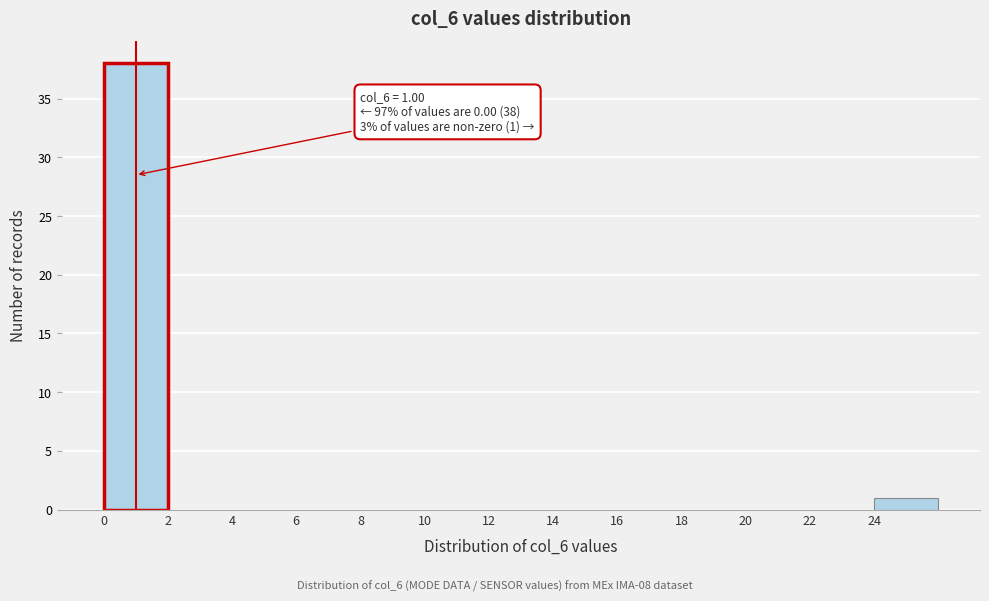

Over which range of the x-axis is the bar tallest?

0 to 2